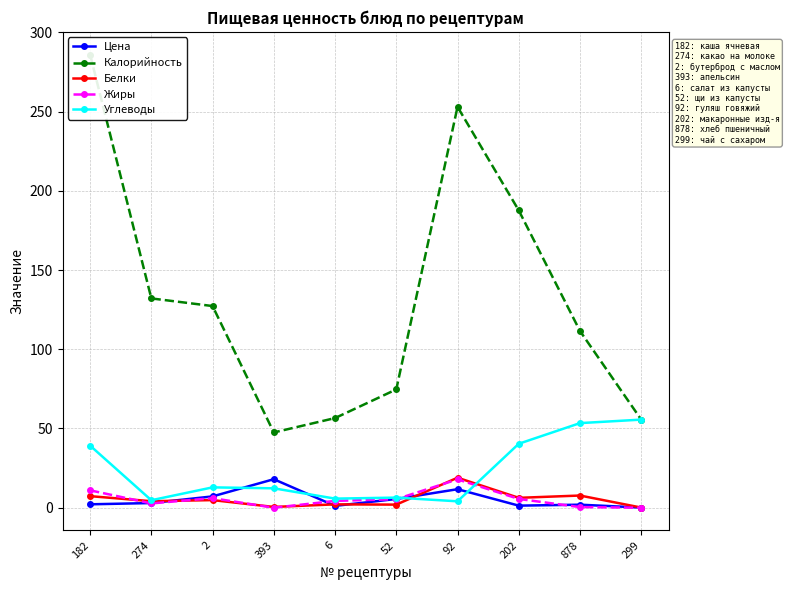

Reading right to left, extract all data points from this chart.

Цена: 0.1	1.9	1.3	11.7	5.5	1.2	18.0	7.2	3.0	2.2
Калорийность: 55.6	111.5	187.6	253.0	74.7	56.6	47.5	127.3	132.1	286.0
Белки: 0.1	7.7	6.2	18.9	2.0	2.1	0.5	4.8	4.1	7.3
Жиры: 0.0	0.4	5.5	17.9	5.4	4.3	0.0	6.0	2.7	11.0
Углеводы: 55.6	53.4	40.4	4.0	6.4	5.8	12.2	12.8	4.7	39.2